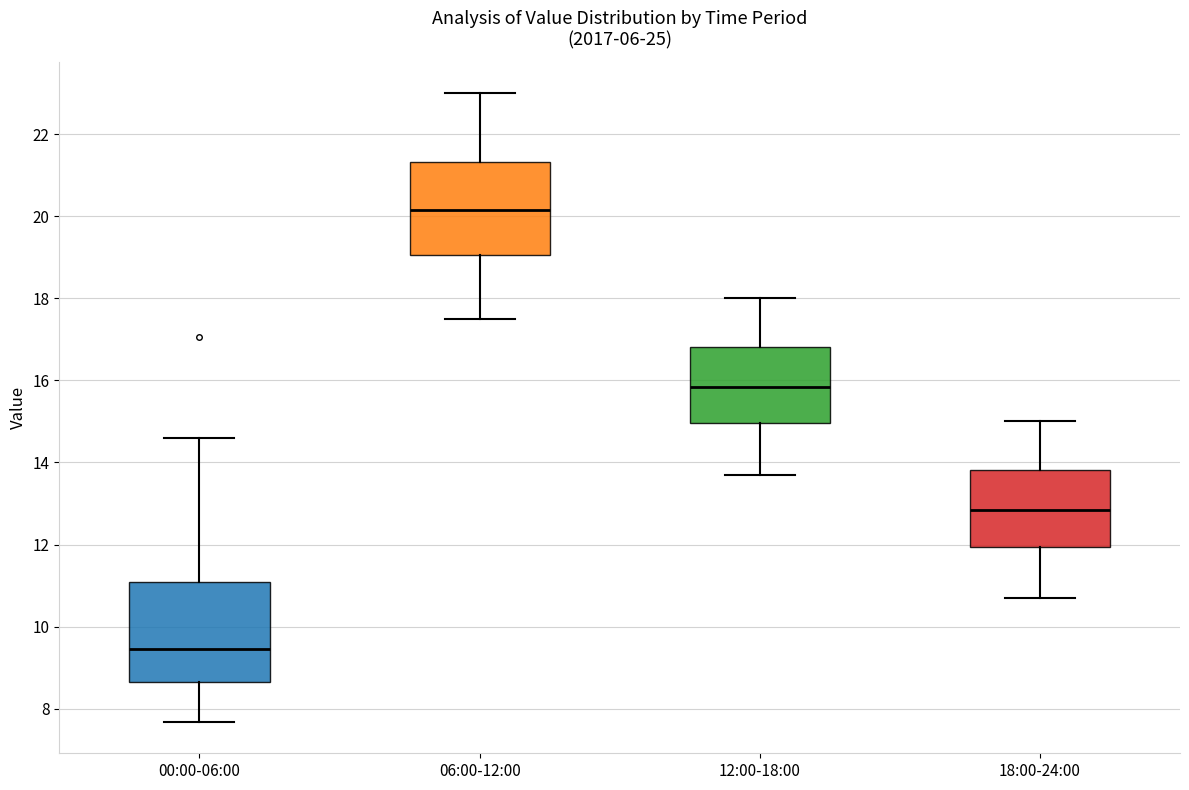

Where does the median line of the box for 12:00-18:00 sit on the y-axis? The values are not printed on the chart, so give them approximately, as read against the axis.

15.8